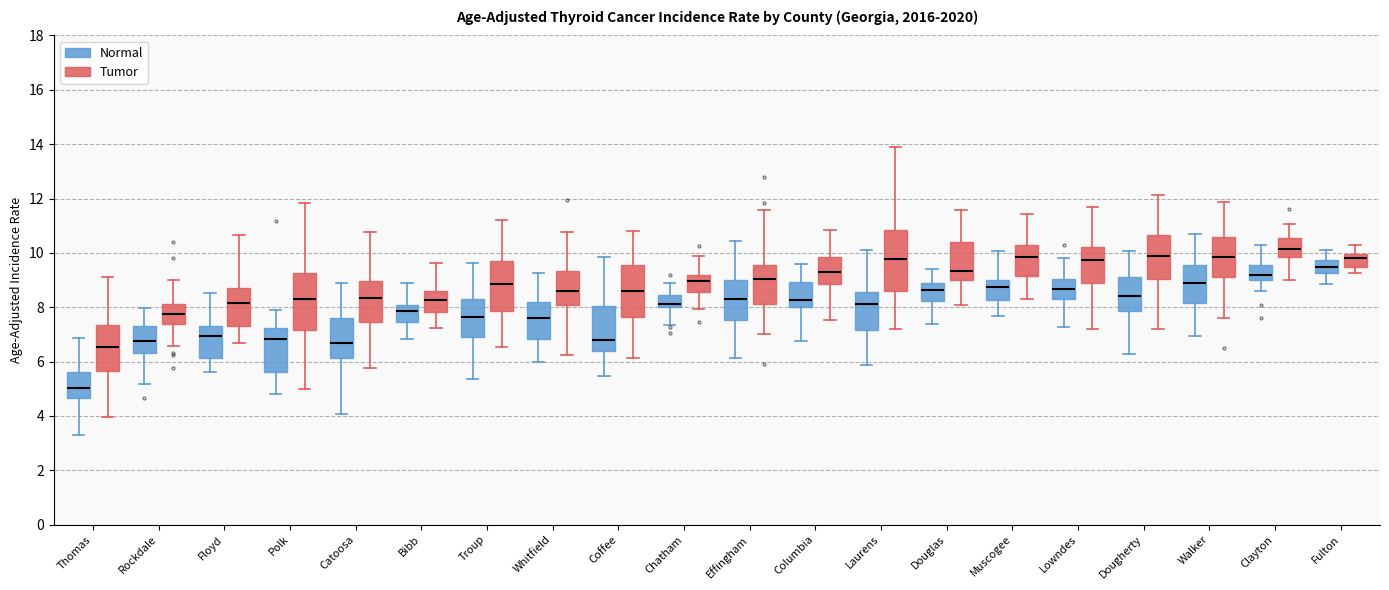

Reading left to right, read every box against the y-axis: the position of its median line, the range the box covers, and the ends of its whiskers. The values are not printed on the chart, so give them approximately, as read against the axis.

Thomas (Normal): median 5.0, box 4.6 to 5.6, whiskers 3.2 to 6.8
Thomas (Tumor): median 6.6, box 5.6 to 7.4, whiskers 4.0 to 9.2
Rockdale (Normal): median 6.8, box 6.4 to 7.4, whiskers 5.2 to 8.0
Rockdale (Tumor): median 7.8, box 7.4 to 8.2, whiskers 6.6 to 9.0
Floyd (Normal): median 7.0, box 6.2 to 7.2, whiskers 5.6 to 8.6
Floyd (Tumor): median 8.2, box 7.2 to 8.8, whiskers 6.6 to 10.6
Polk (Normal): median 6.8, box 5.6 to 7.2, whiskers 4.8 to 7.8
Polk (Tumor): median 8.4, box 7.2 to 9.2, whiskers 5.0 to 11.8
Catoosa (Normal): median 6.6, box 6.2 to 7.6, whiskers 4.0 to 8.8
Catoosa (Tumor): median 8.4, box 7.4 to 9.0, whiskers 5.8 to 10.8
Bibb (Normal): median 7.8, box 7.4 to 8.0, whiskers 6.8 to 8.8
Bibb (Tumor): median 8.2, box 7.8 to 8.6, whiskers 7.2 to 9.6
Troup (Normal): median 7.6, box 7.0 to 8.2, whiskers 5.4 to 9.6
Troup (Tumor): median 8.8, box 7.8 to 9.8, whiskers 6.6 to 11.2
Whitfield (Normal): median 7.6, box 6.8 to 8.2, whiskers 6.0 to 9.2
Whitfield (Tumor): median 8.6, box 8.0 to 9.4, whiskers 6.2 to 10.8
Coffee (Normal): median 6.8, box 6.4 to 8.0, whiskers 5.4 to 9.8
Coffee (Tumor): median 8.6, box 7.6 to 9.6, whiskers 6.2 to 10.8
Chatham (Normal): median 8.2, box 8.0 to 8.4, whiskers 7.4 to 8.8
Chatham (Tumor): median 9.0, box 8.6 to 9.2, whiskers 8.0 to 9.8
Effingham (Normal): median 8.4, box 7.6 to 9.0, whiskers 6.2 to 10.4
Effingham (Tumor): median 9.0, box 8.2 to 9.6, whiskers 7.0 to 11.6
Columbia (Normal): median 8.2, box 8.0 to 9.0, whiskers 6.8 to 9.6
Columbia (Tumor): median 9.2, box 8.8 to 9.8, whiskers 7.6 to 10.8
Laurens (Normal): median 8.2, box 7.2 to 8.6, whiskers 5.8 to 10.0
Laurens (Tumor): median 9.8, box 8.6 to 10.8, whiskers 7.2 to 14.0
Douglas (Normal): median 8.6, box 8.2 to 8.8, whiskers 7.4 to 9.4
Douglas (Tumor): median 9.4, box 9.0 to 10.4, whiskers 8.0 to 11.6
Muscogee (Normal): median 8.8, box 8.2 to 9.0, whiskers 7.6 to 10.0
Muscogee (Tumor): median 9.8, box 9.2 to 10.2, whiskers 8.2 to 11.4
Lowndes (Normal): median 8.6, box 8.4 to 9.0, whiskers 7.2 to 9.8
Lowndes (Tumor): median 9.8, box 8.8 to 10.2, whiskers 7.2 to 11.6
Dougherty (Normal): median 8.4, box 7.8 to 9.2, whiskers 6.2 to 10.0
Dougherty (Tumor): median 9.8, box 9.0 to 10.6, whiskers 7.2 to 12.2
Walker (Normal): median 8.8, box 8.2 to 9.6, whiskers 7.0 to 10.6
Walker (Tumor): median 9.8, box 9.0 to 10.6, whiskers 7.6 to 11.8
Clayton (Normal): median 9.2, box 9.0 to 9.6, whiskers 8.6 to 10.2
Clayton (Tumor): median 10.2, box 9.8 to 10.6, whiskers 9.0 to 11.0
Fulton (Normal): median 9.4, box 9.2 to 9.8, whiskers 8.8 to 10.2
Fulton (Tumor): median 9.8, box 9.4 to 10.0, whiskers 9.2 to 10.4